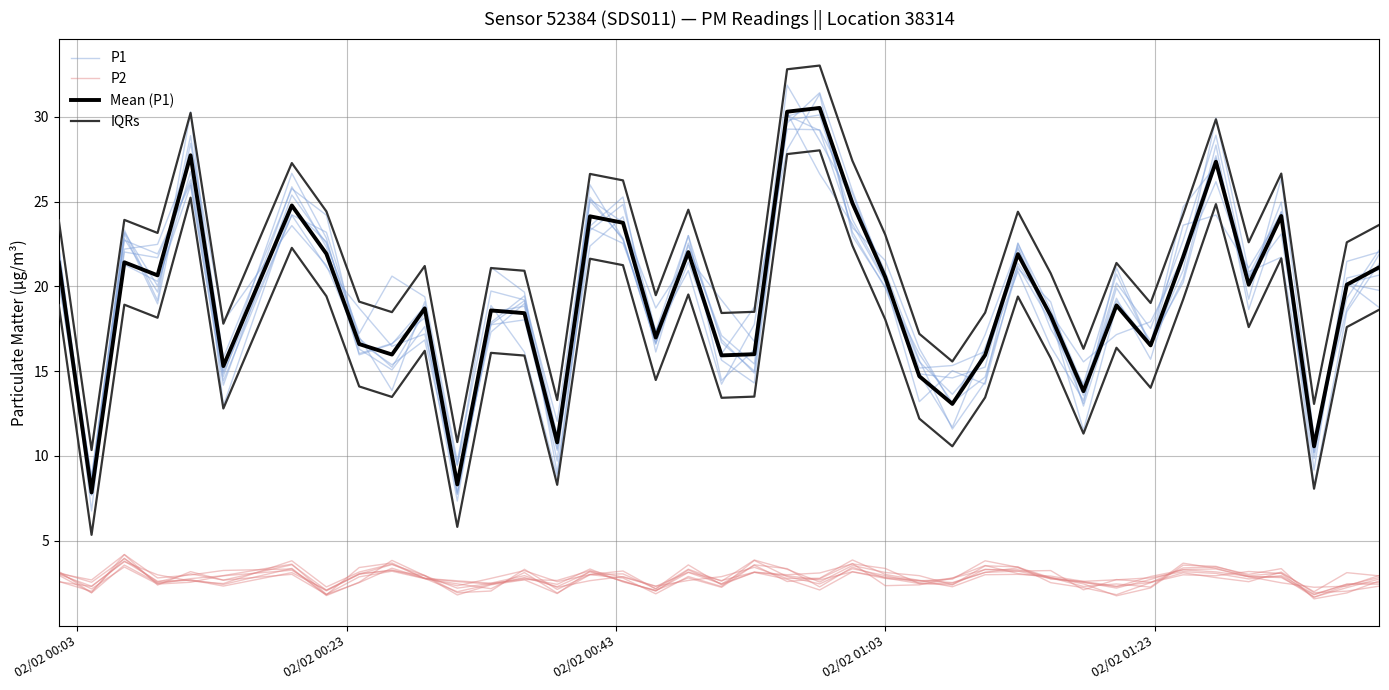

Count the number of categories in the chart.

40